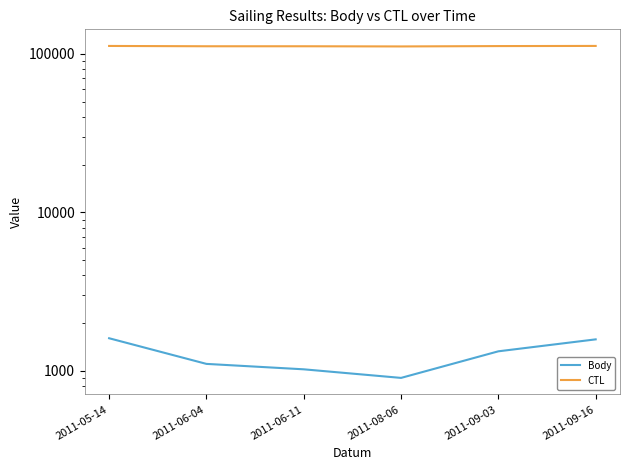

How many lines are shown in the chart?

2